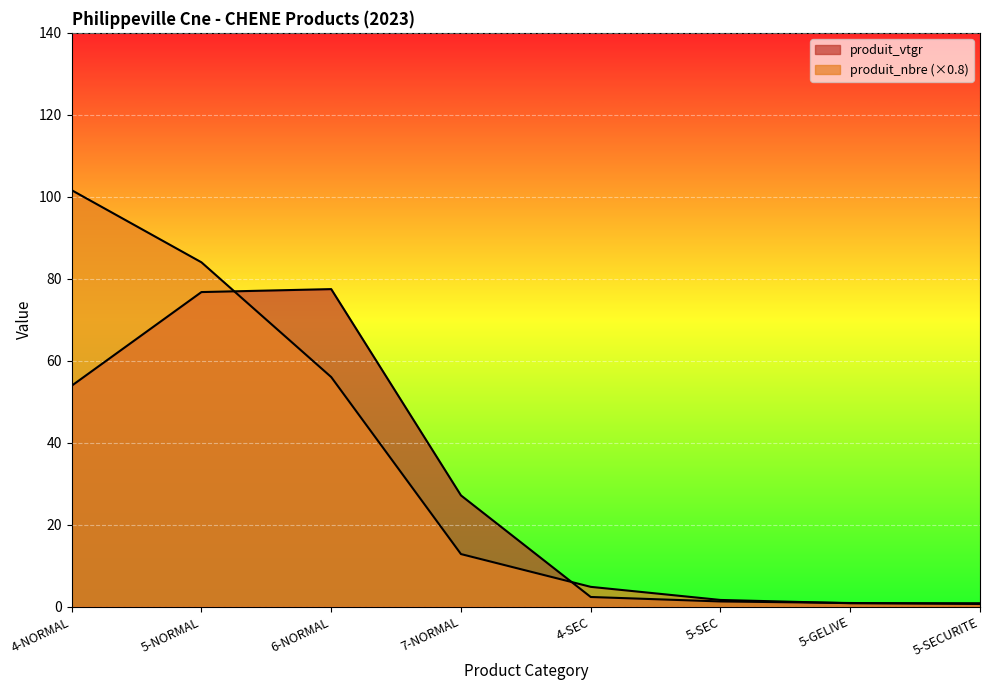

True or false: produit_vtgr and produit_nbre intersect in this chart.

True